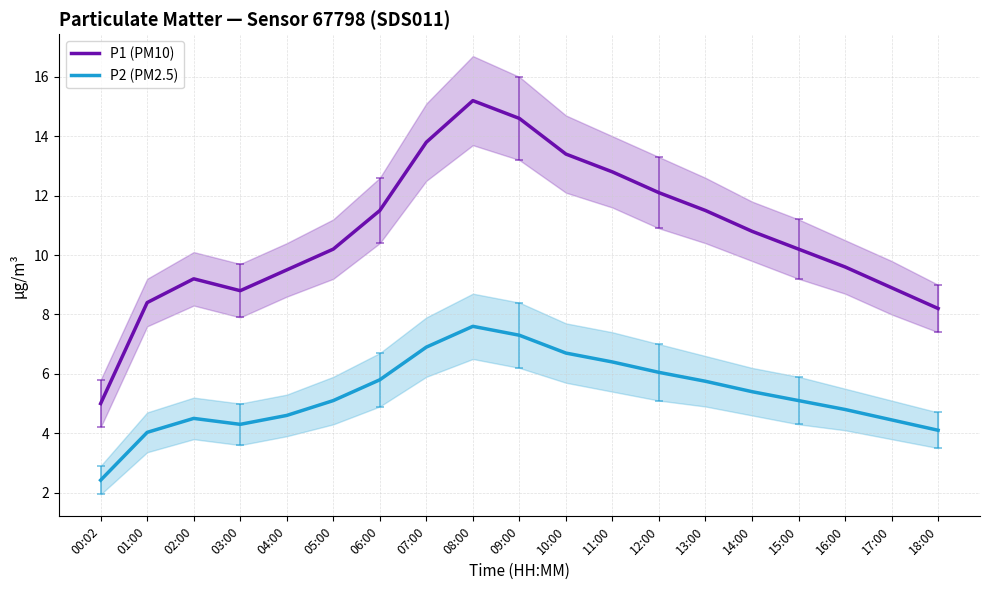

What is the sum of all P1 (PM10) values?

203.7